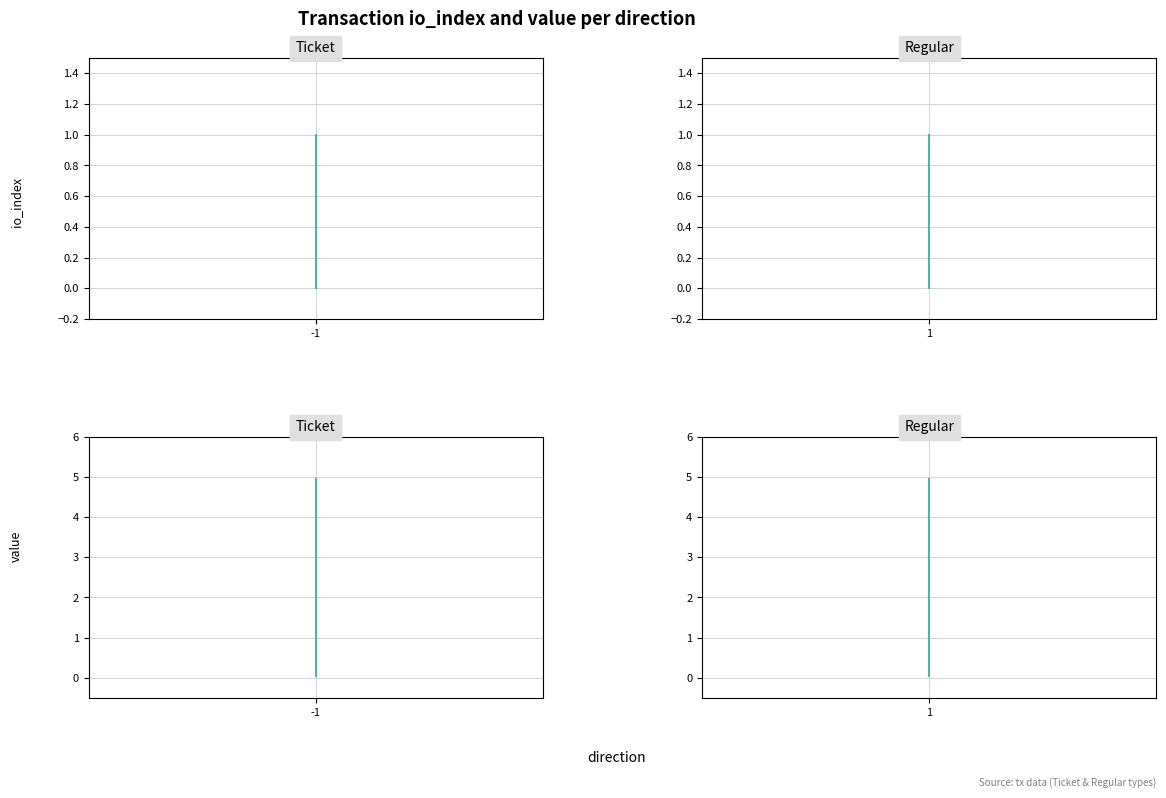

What is the highest value of the io_index series?

1.0